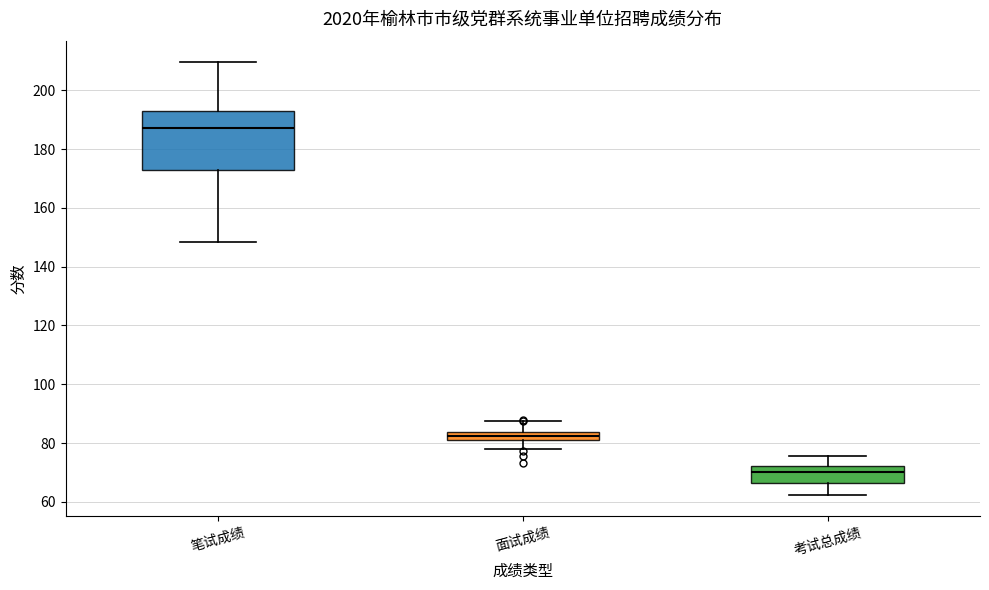

Where does the median line of the box for 笔试成绩 sit on the y-axis? The values are not printed on the chart, so give them approximately, as read against the axis.

188